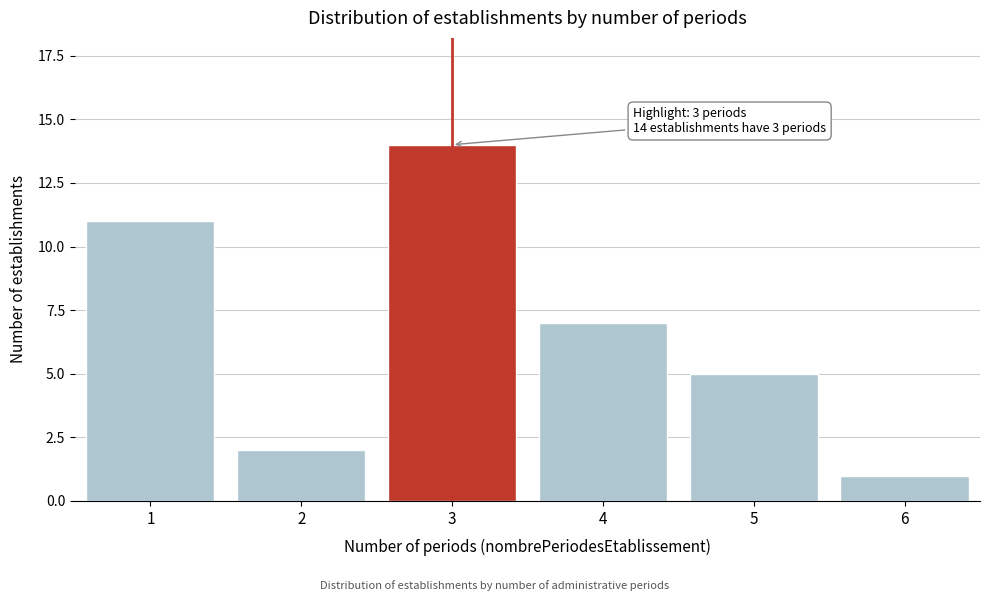

Reading left to right, what are all the values shown in this chart?

1=11	2=2	3=14	4=7	5=5	6=1